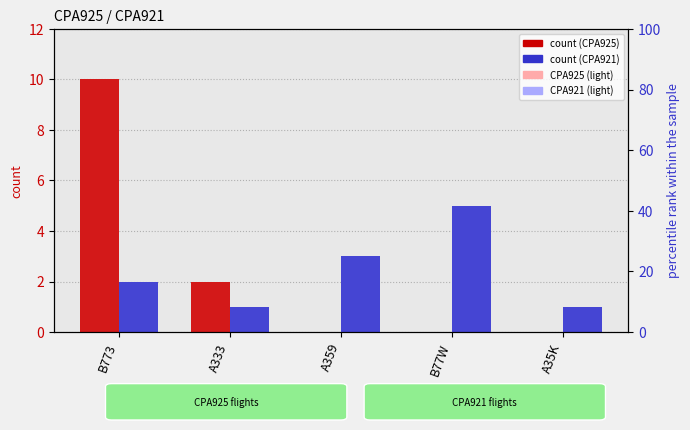

How many series are shown in this chart?

4